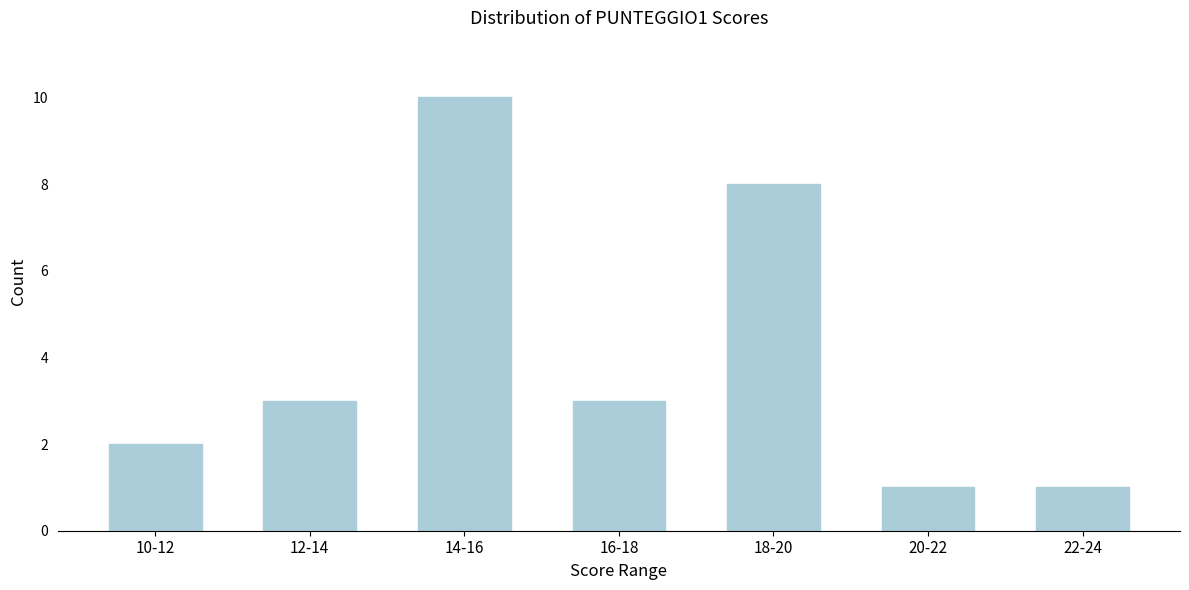

Reading right to left, list all the values displayed in this chart.

1	1	8	3	10	3	2